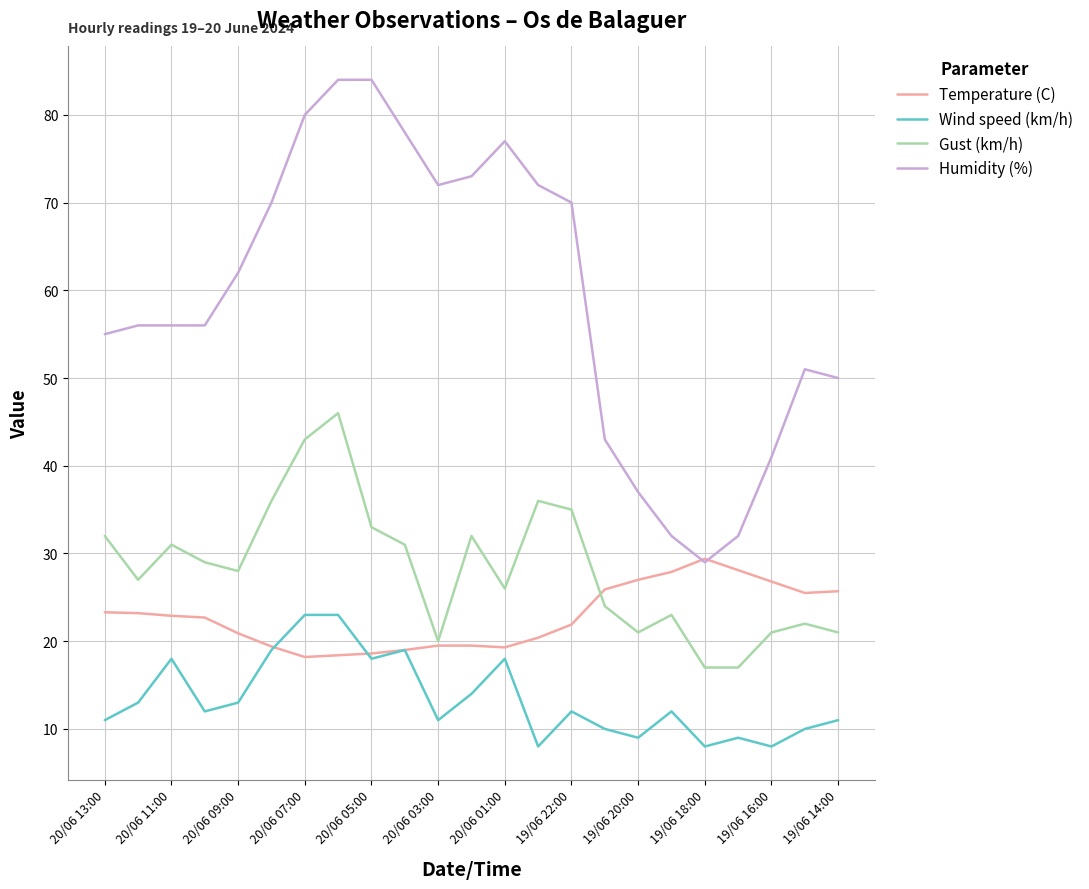

What is the smallest value displayed?

8.0